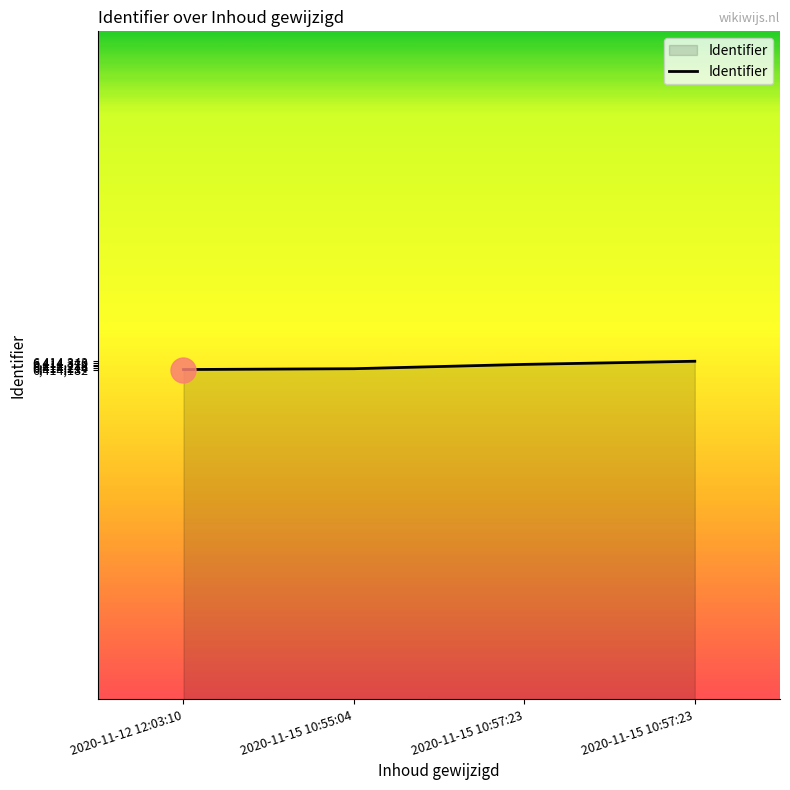

At which label does the data first exceed 6414282?

2020-11-15 10:57:23